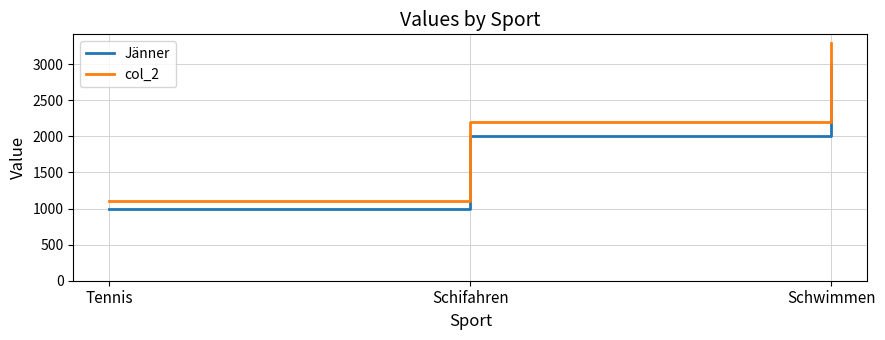

What is the sum of all Jänner values?

6000